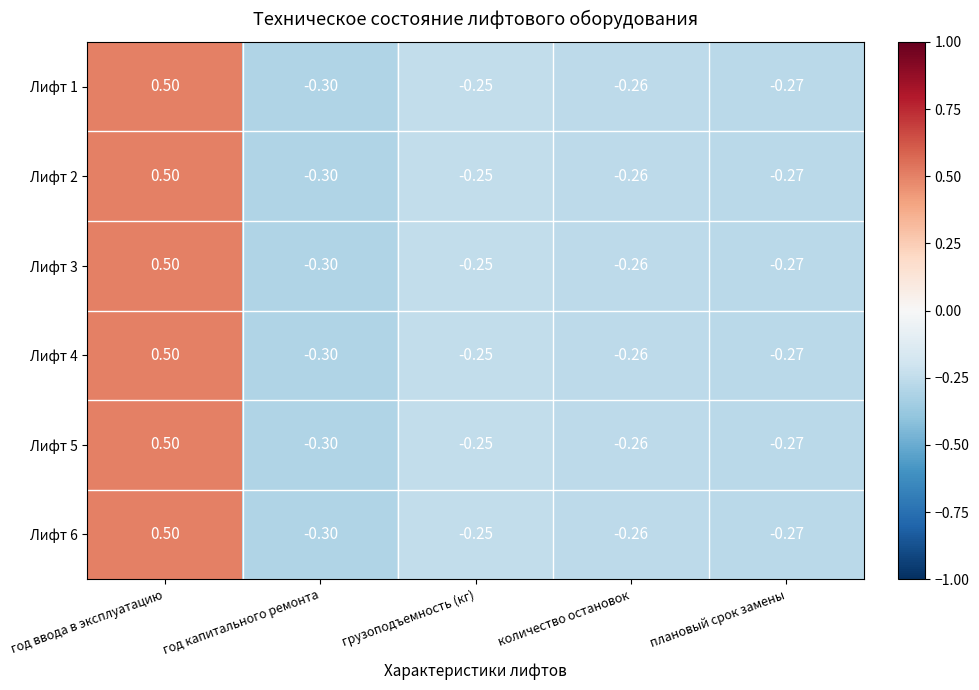

Rank the categories by Лифт 3 value from lowest to highest.

год капитального ремонта, плановый срок замены, количество остановок, грузоподъемность (кг), год ввода в эксплуатацию